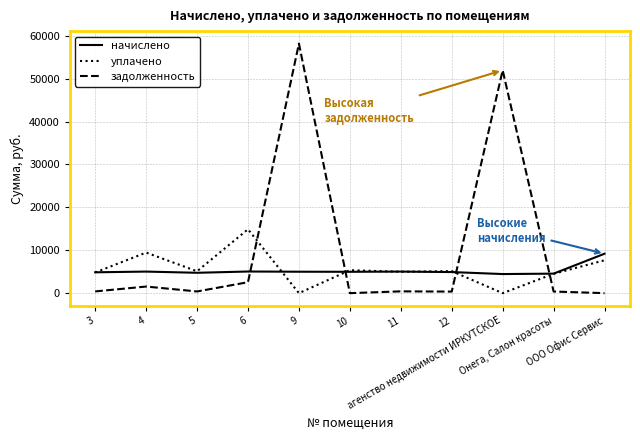

List the series in order of their peak value, lowest first.

начислено, уплачено, задолженность